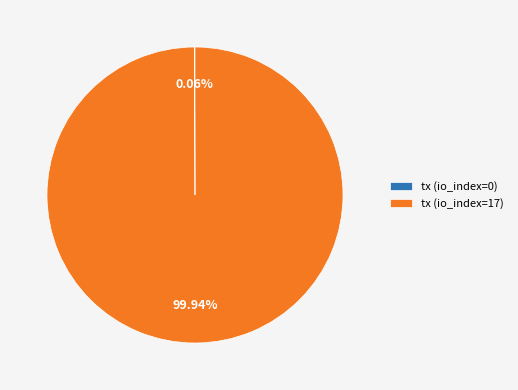

Is there a majority slice in this chart?

Yes